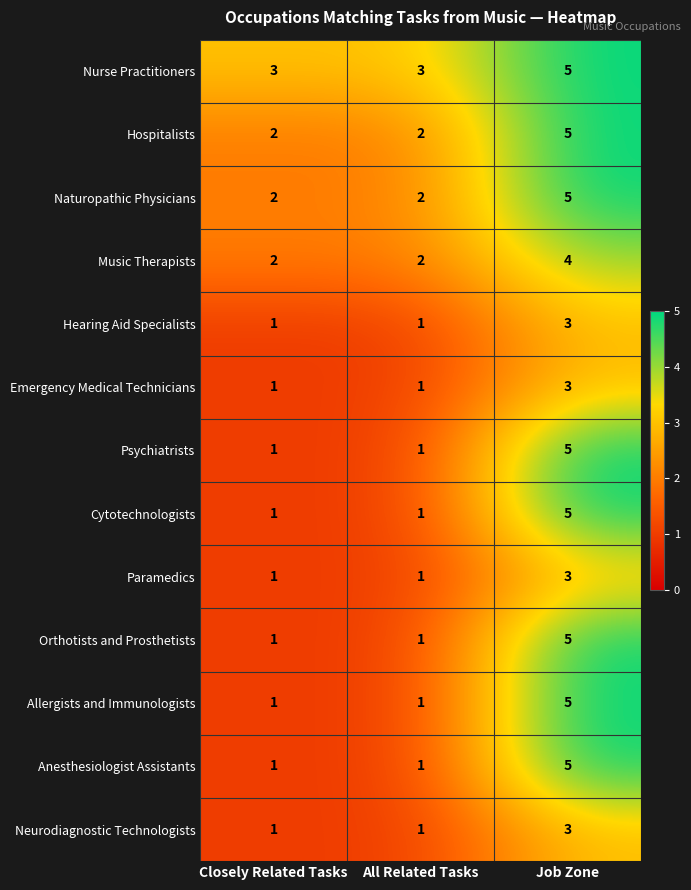

How many Orthotists and Prosthetists values are between 1 and 5?

3